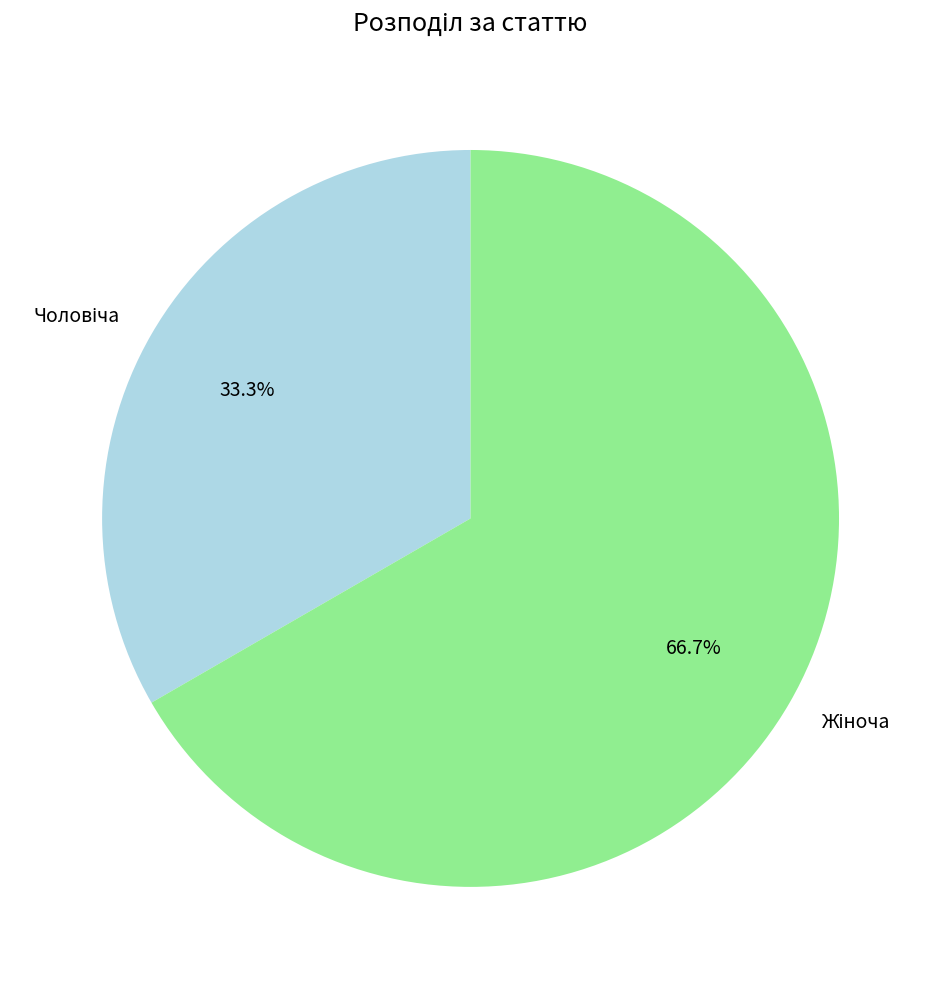

Is there a majority slice in this chart?

Yes